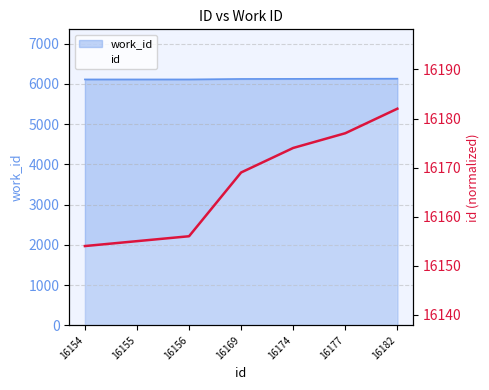

List the labels in order of value, largest first.

16182, 16177, 16174, 16169, 16156, 16155, 16154